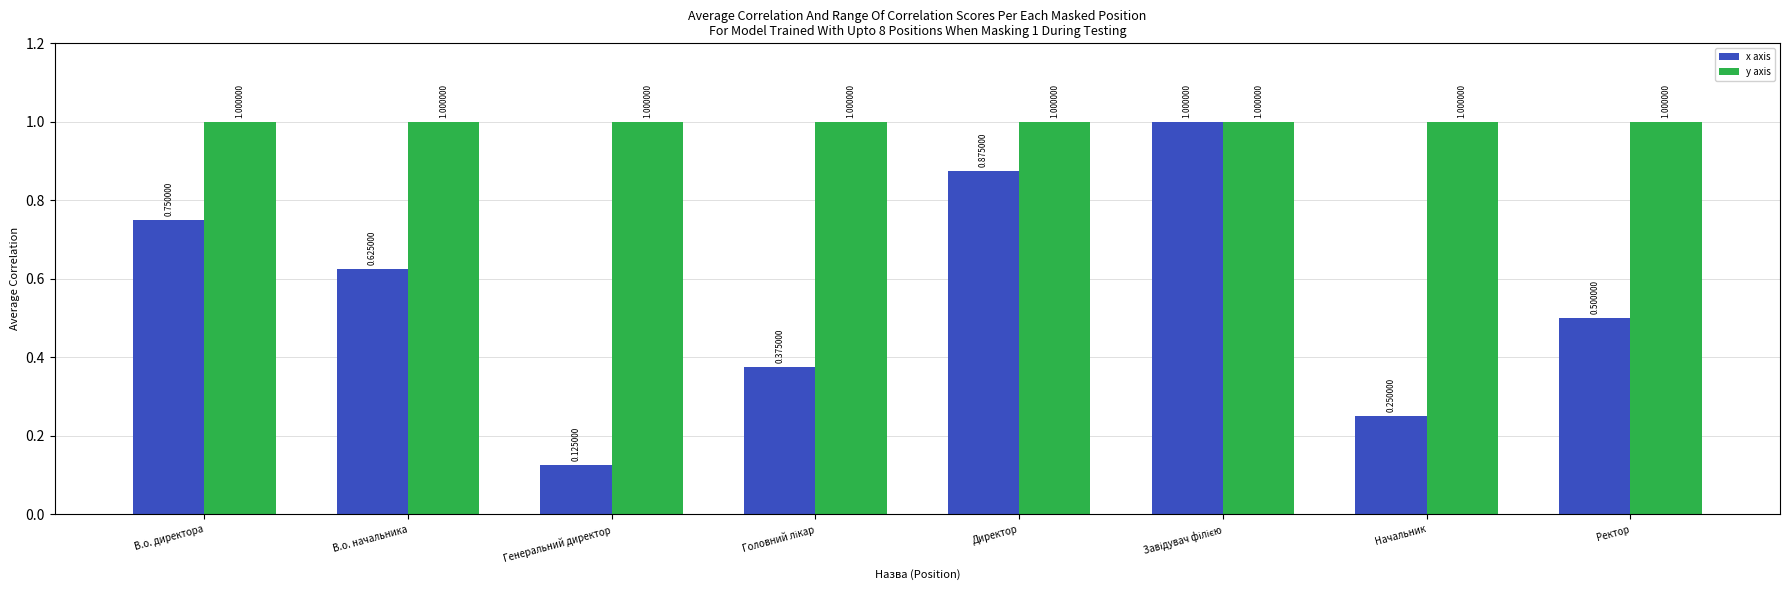

Which series has the largest range (max minus min)?

x axis